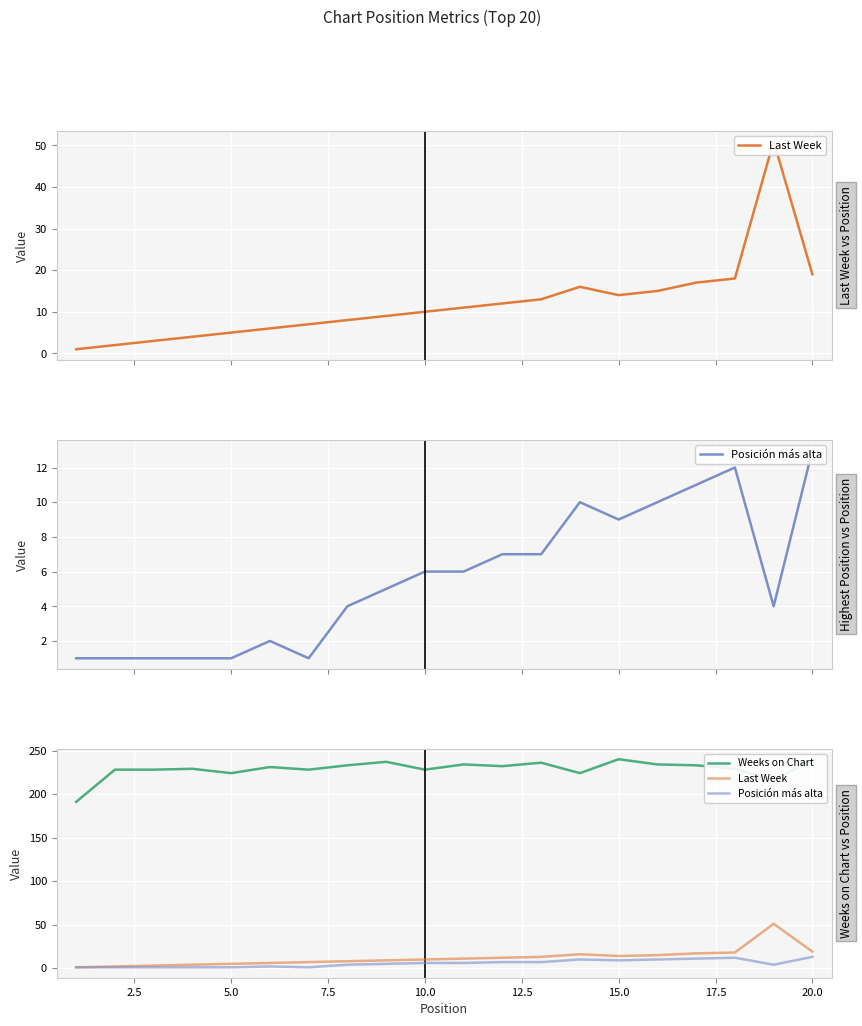

Which series has the largest total across all categories?

Weeks on Chart